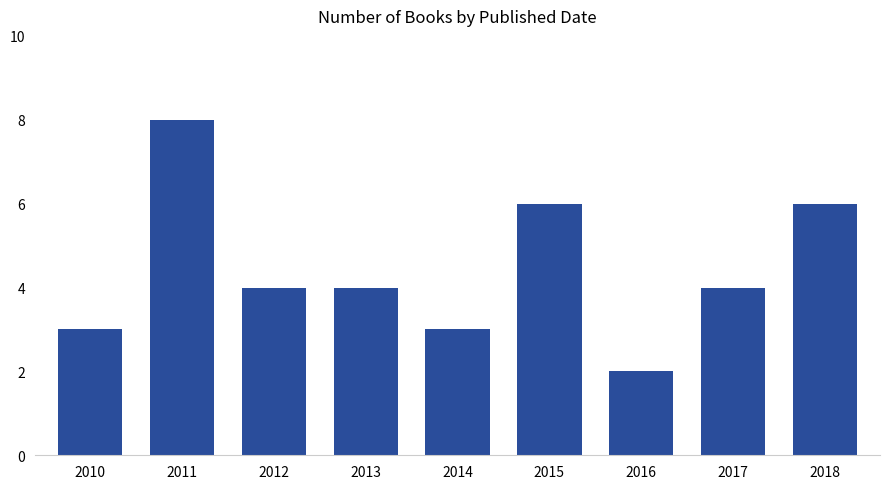

The chart shows a value of 6 at 2018. True or false?

True